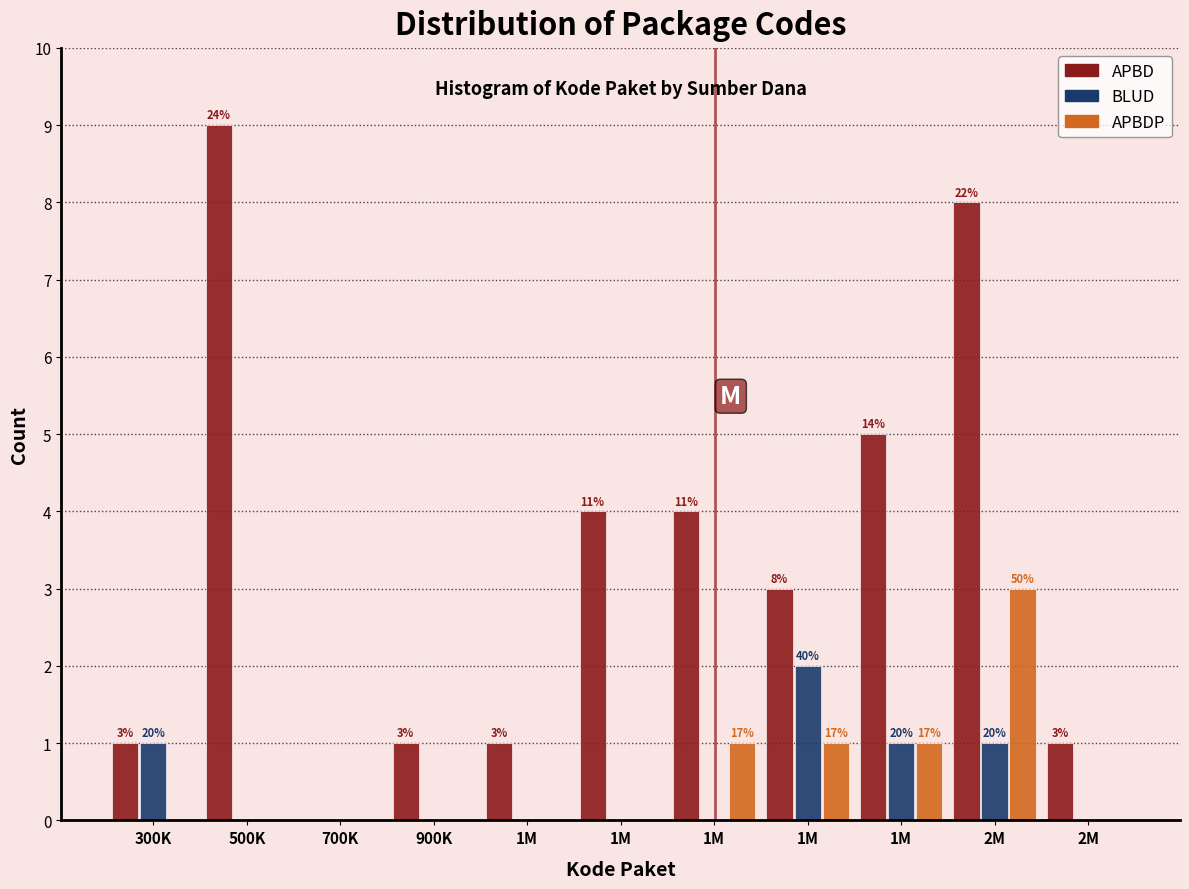

What are all the series names shown in the legend?

APBD, BLUD, APBDP